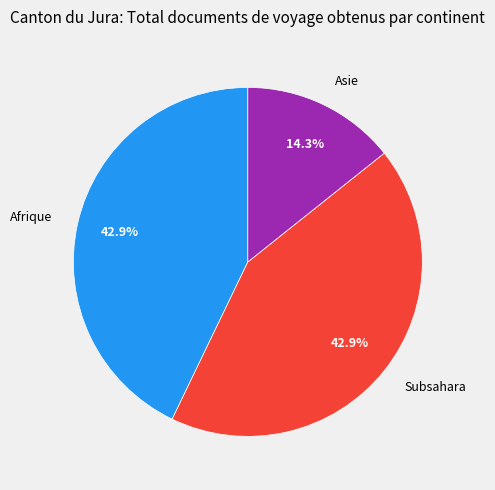

To the nearest percent, what is the difference between the largest and smallest slice percentages?

29%